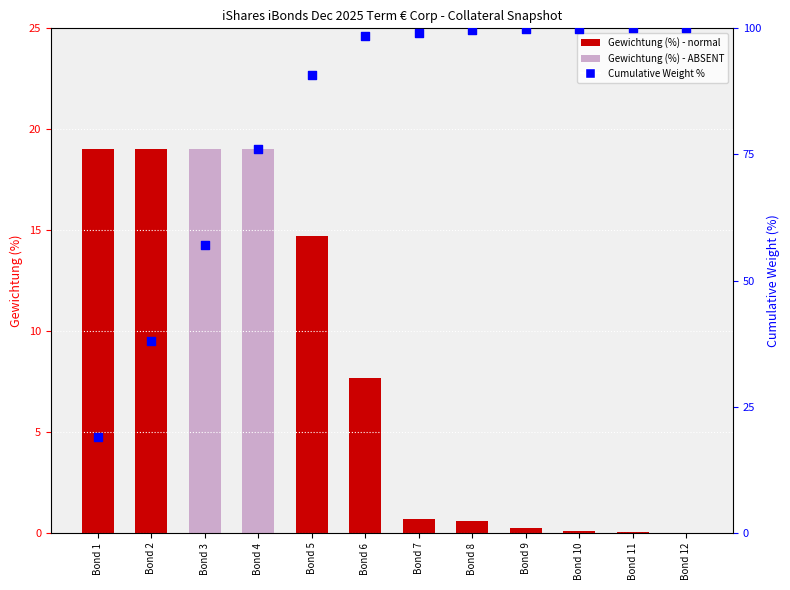

Which series has the widest spread of Y values?

Cumulative %